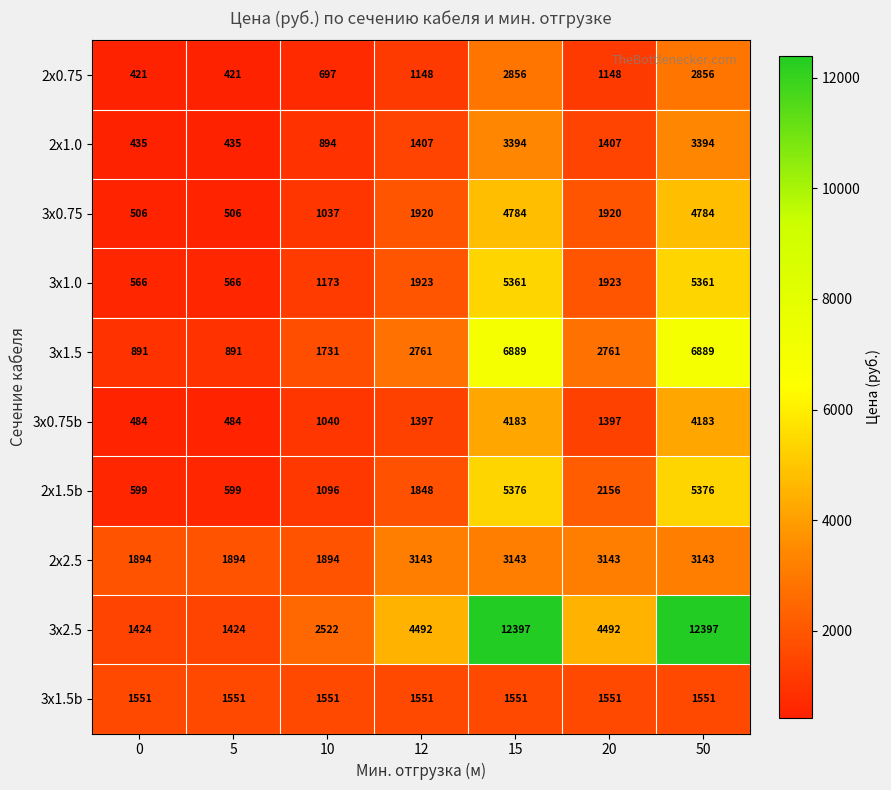

What is the spread (max minus min) of values at 5?

1473